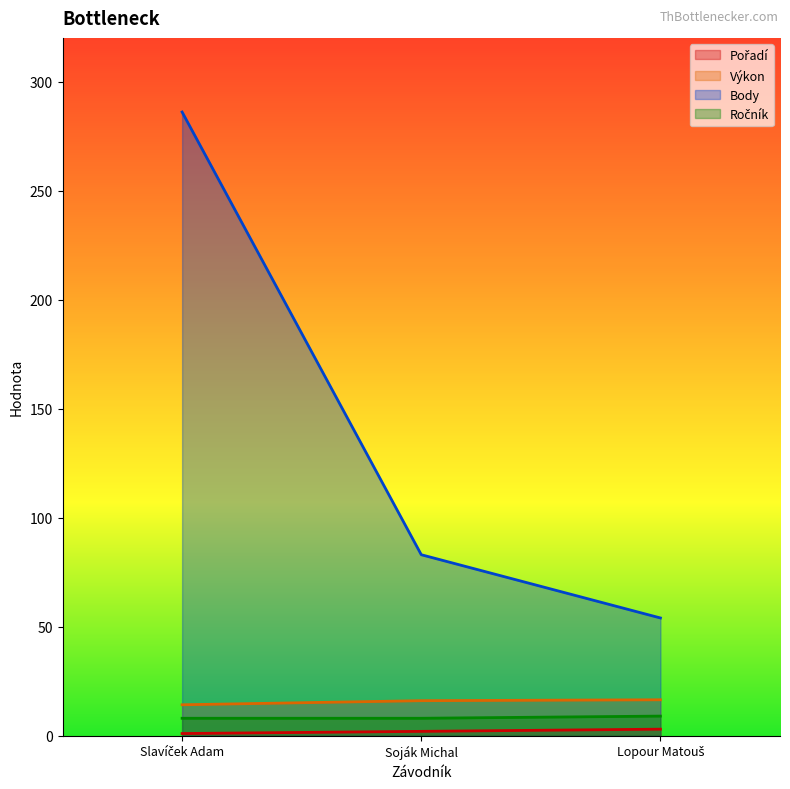

What is the maximum value shown in the chart?

286.0